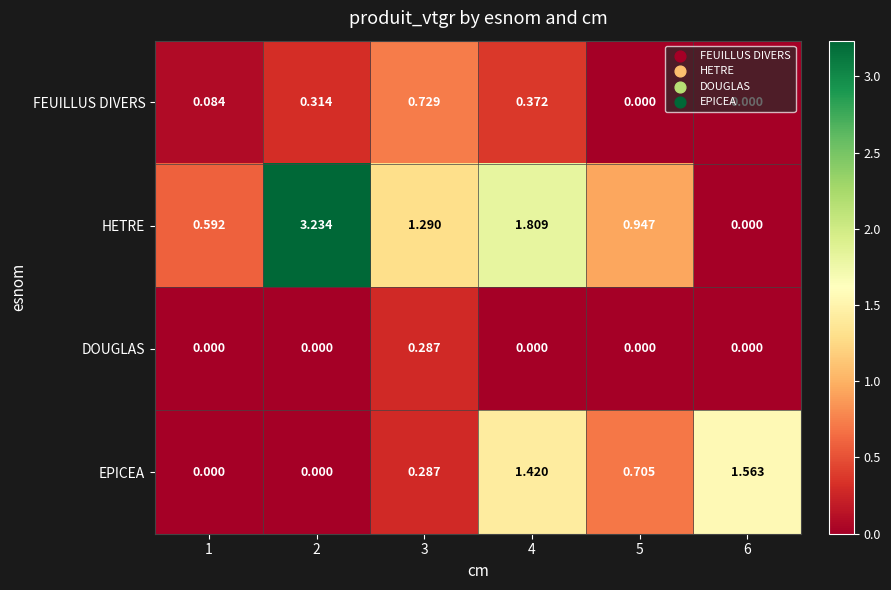

List the series in order of their overall mean, highest first.

HETRE, EPICEA, FEUILLUS DIVERS, DOUGLAS